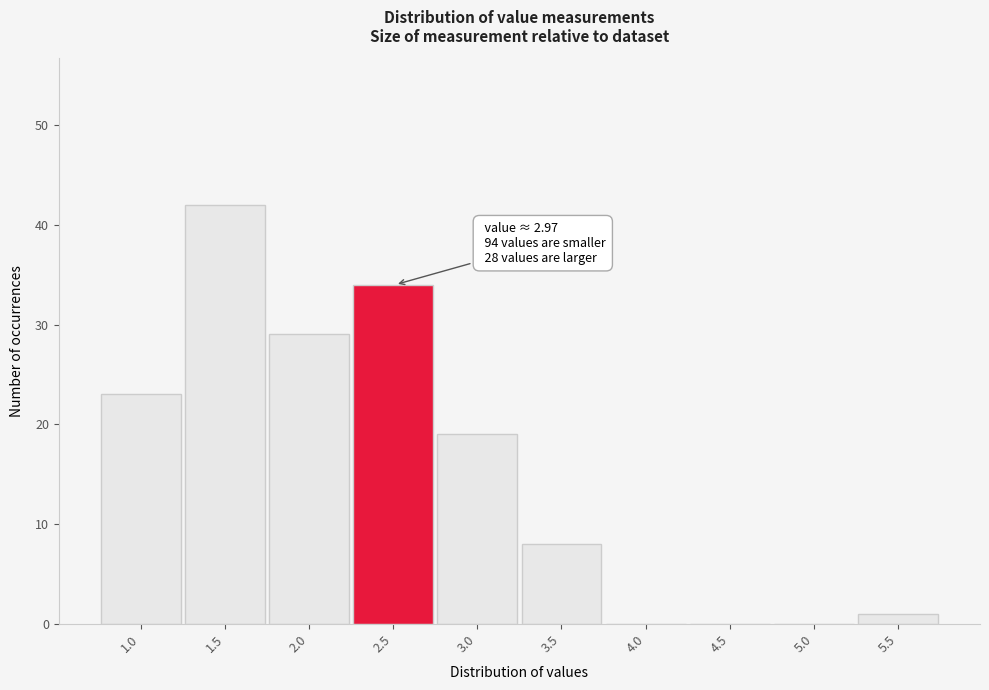

Reading right to left, list all the values displayed in this chart.

5.5=1	5.0=0	4.5=0	4.0=0	3.5=8	3.0=19	2.5=34	2.0=29	1.5=42	1.0=23